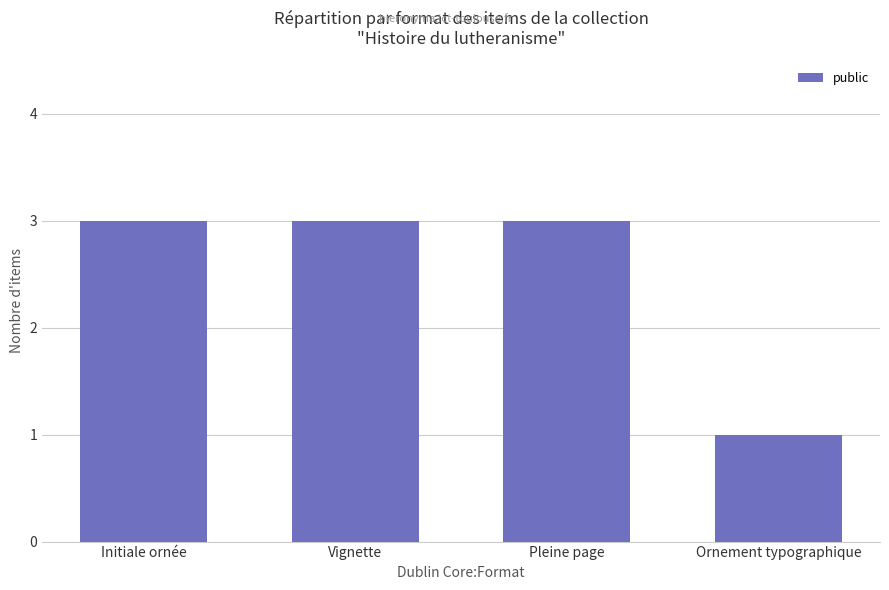

What is the maximum value shown in the chart?

3